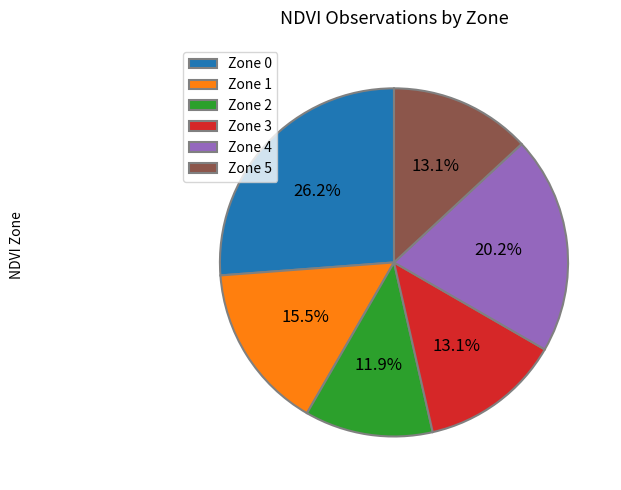

Does Zone 3 represent more than half of the total?

No